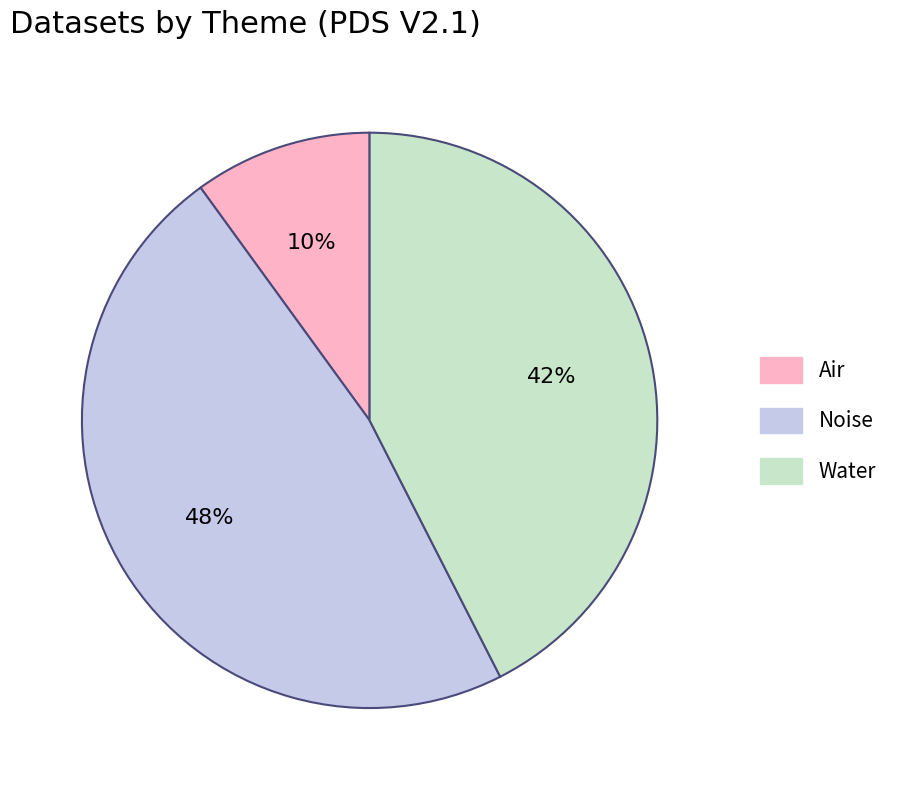

What is the largest slice in the pie chart?

Noise